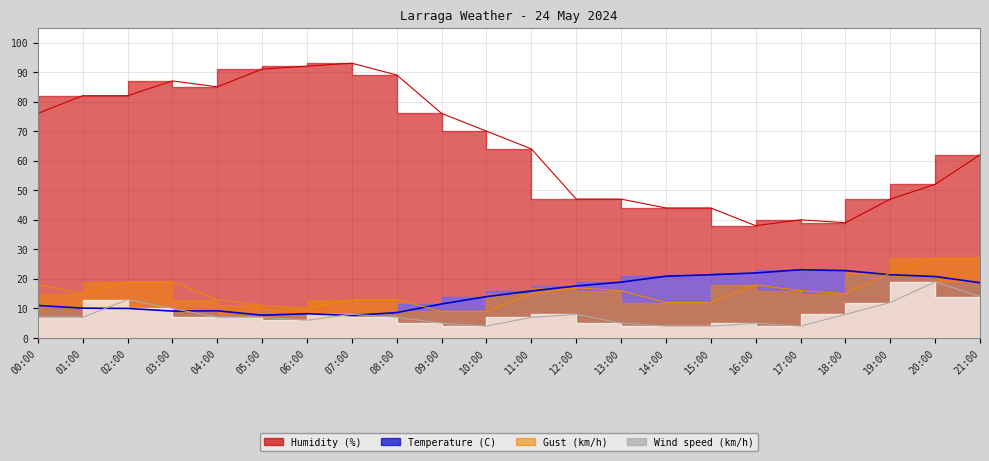

Is the value of Wind speed (km/h) at 20:00 greater than the value of Humidity (%) at 14:00?

No